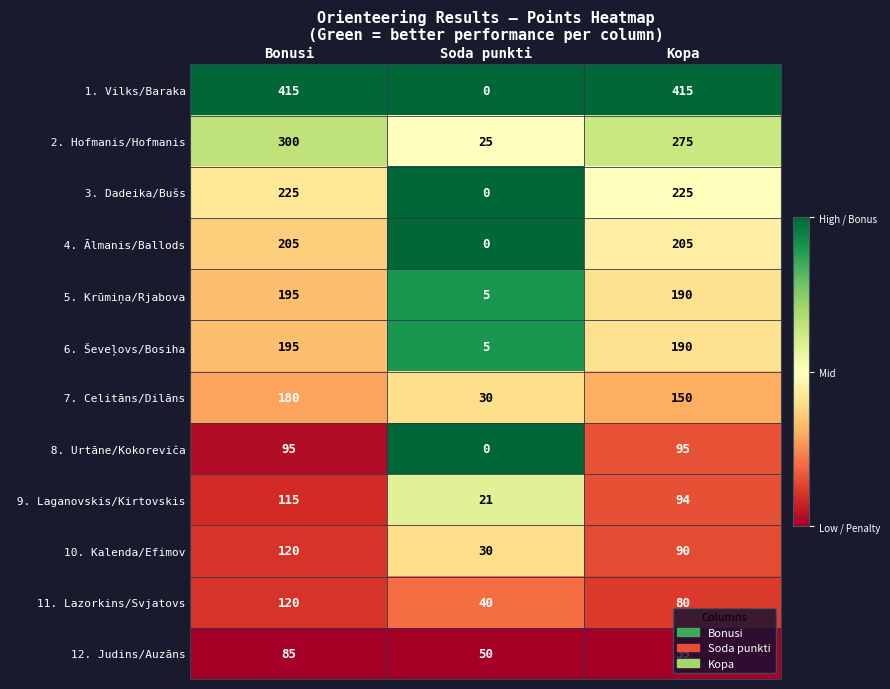

True or false: 10. Kalenda/Efimov has a value of 64 at Bonusi.

False